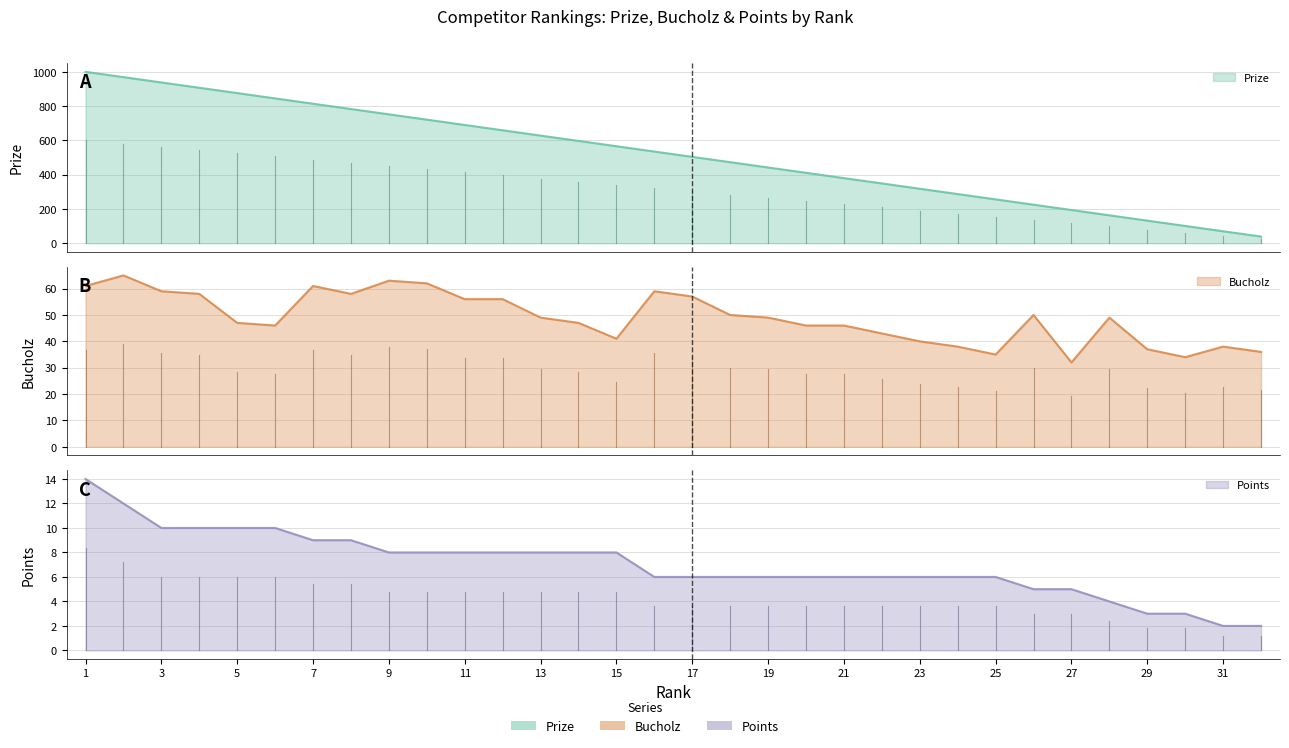

What is the sum of the Points values at 10 and 29?

11